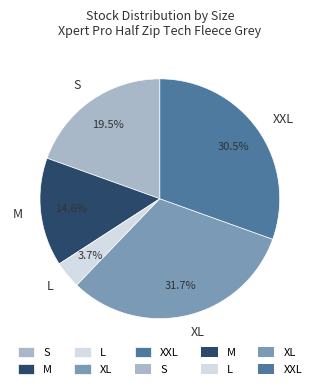

What is the total percentage of S and L?

23.2%